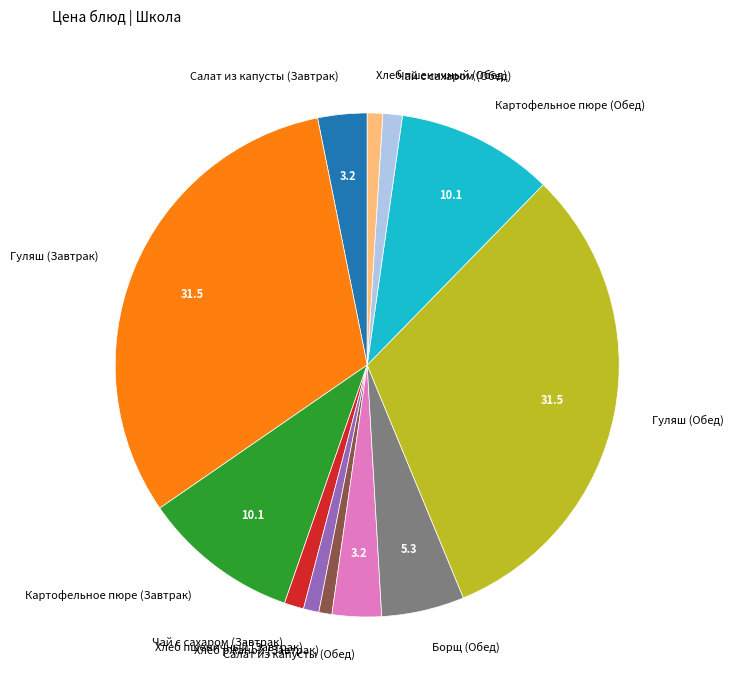

Approximately how many times larger is the value at Чай с сахаром (Завтрак) compared to Чай с сахаром (Обед)?

1.0